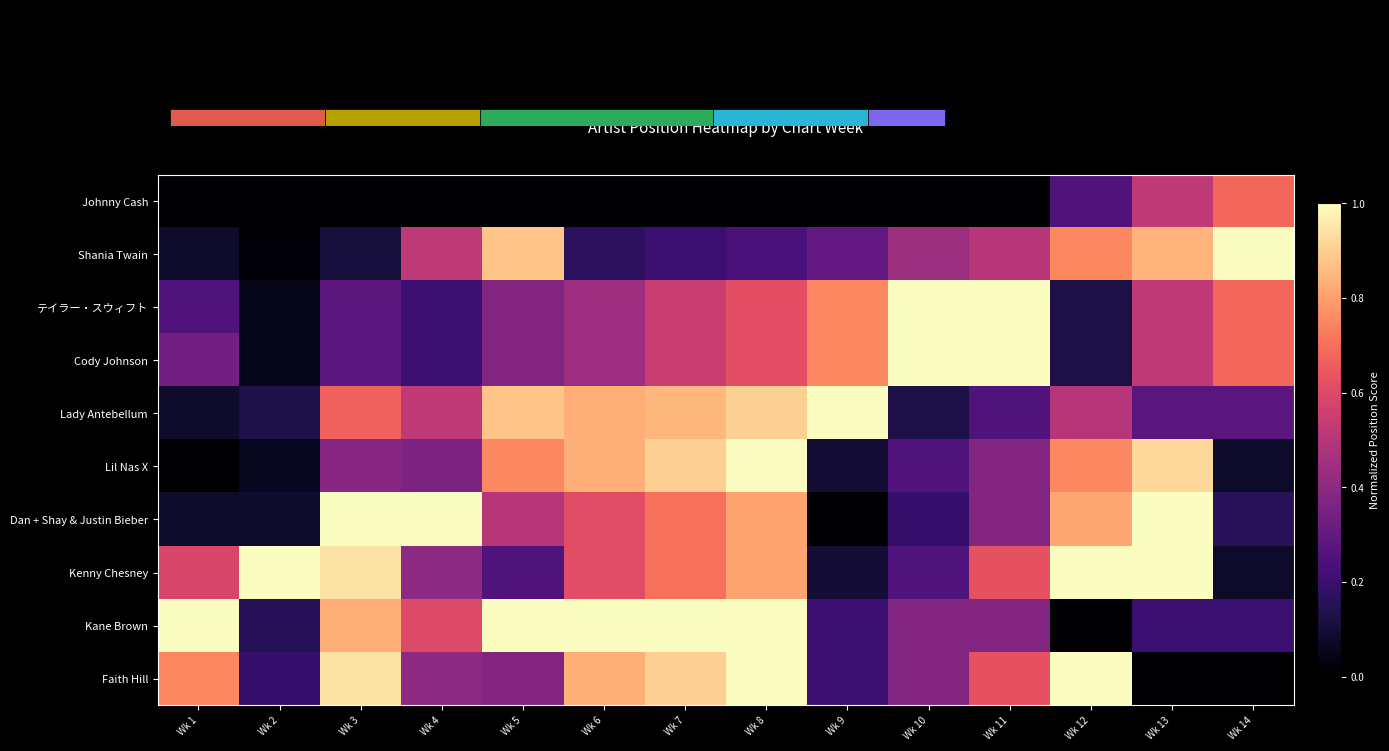

Which category has the highest value in the Kane Brown series?

Wk 1